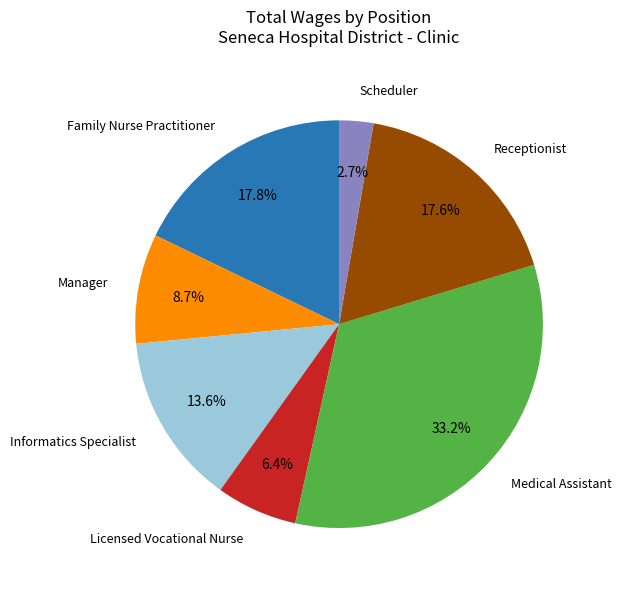

Which category has the biggest portion of the pie?

Medical Assistant